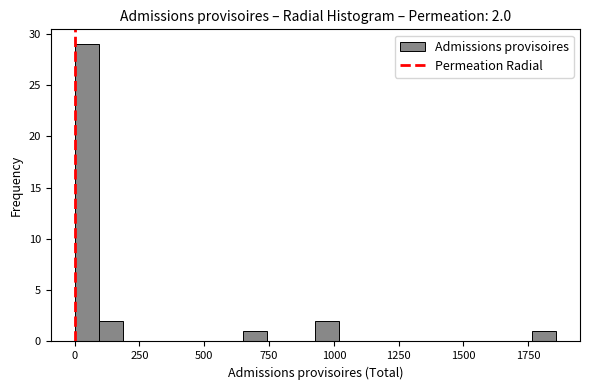

Read against the x-axis, roughly where is the centre of the tallest bar?

50